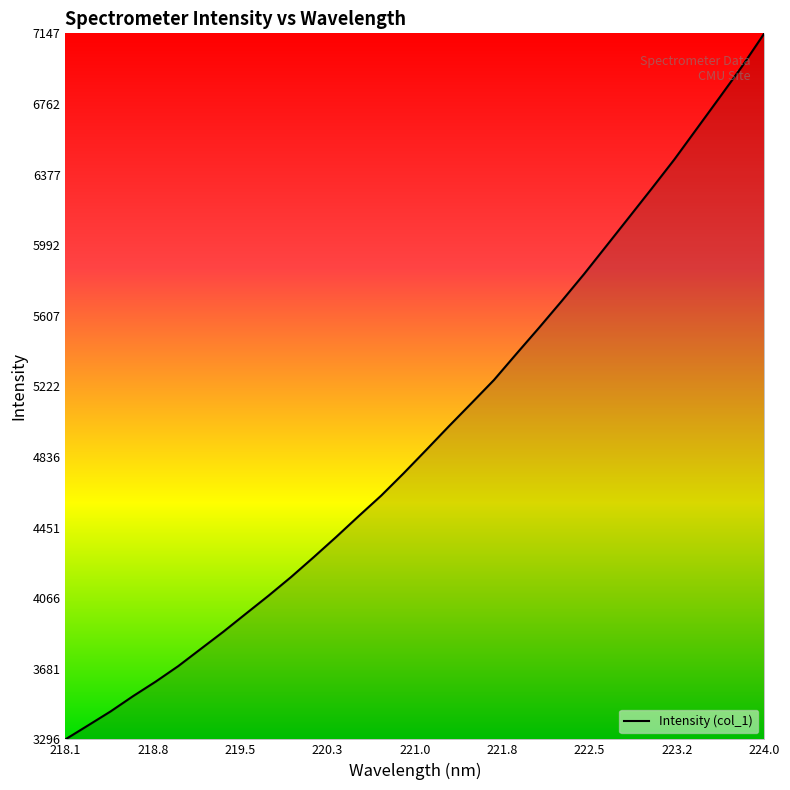

What is the maximum value shown in the chart?

7147.4